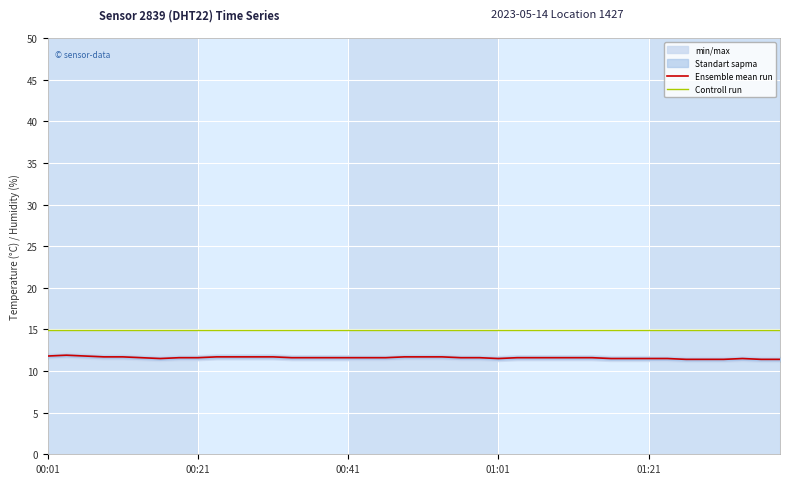

What is the minimum value for Controll run?

15.0